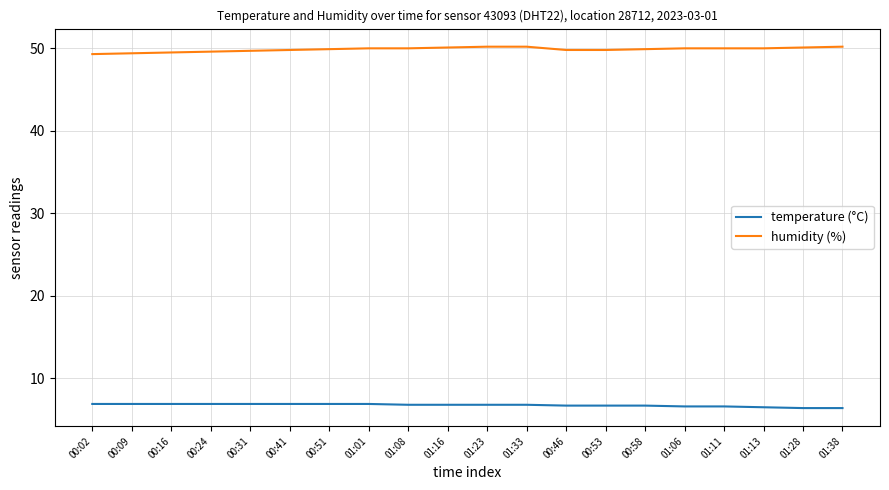

Is it true that temperature (°C) equals 10.0 at 01:01?

False